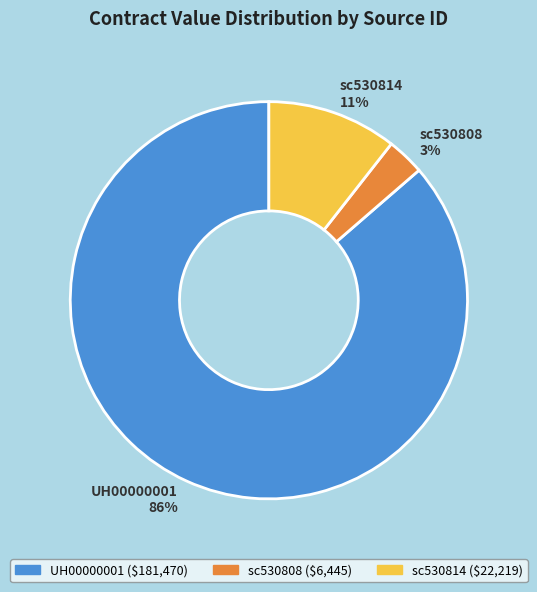

True or false: sc530814 accounts for 21% of the total.

False